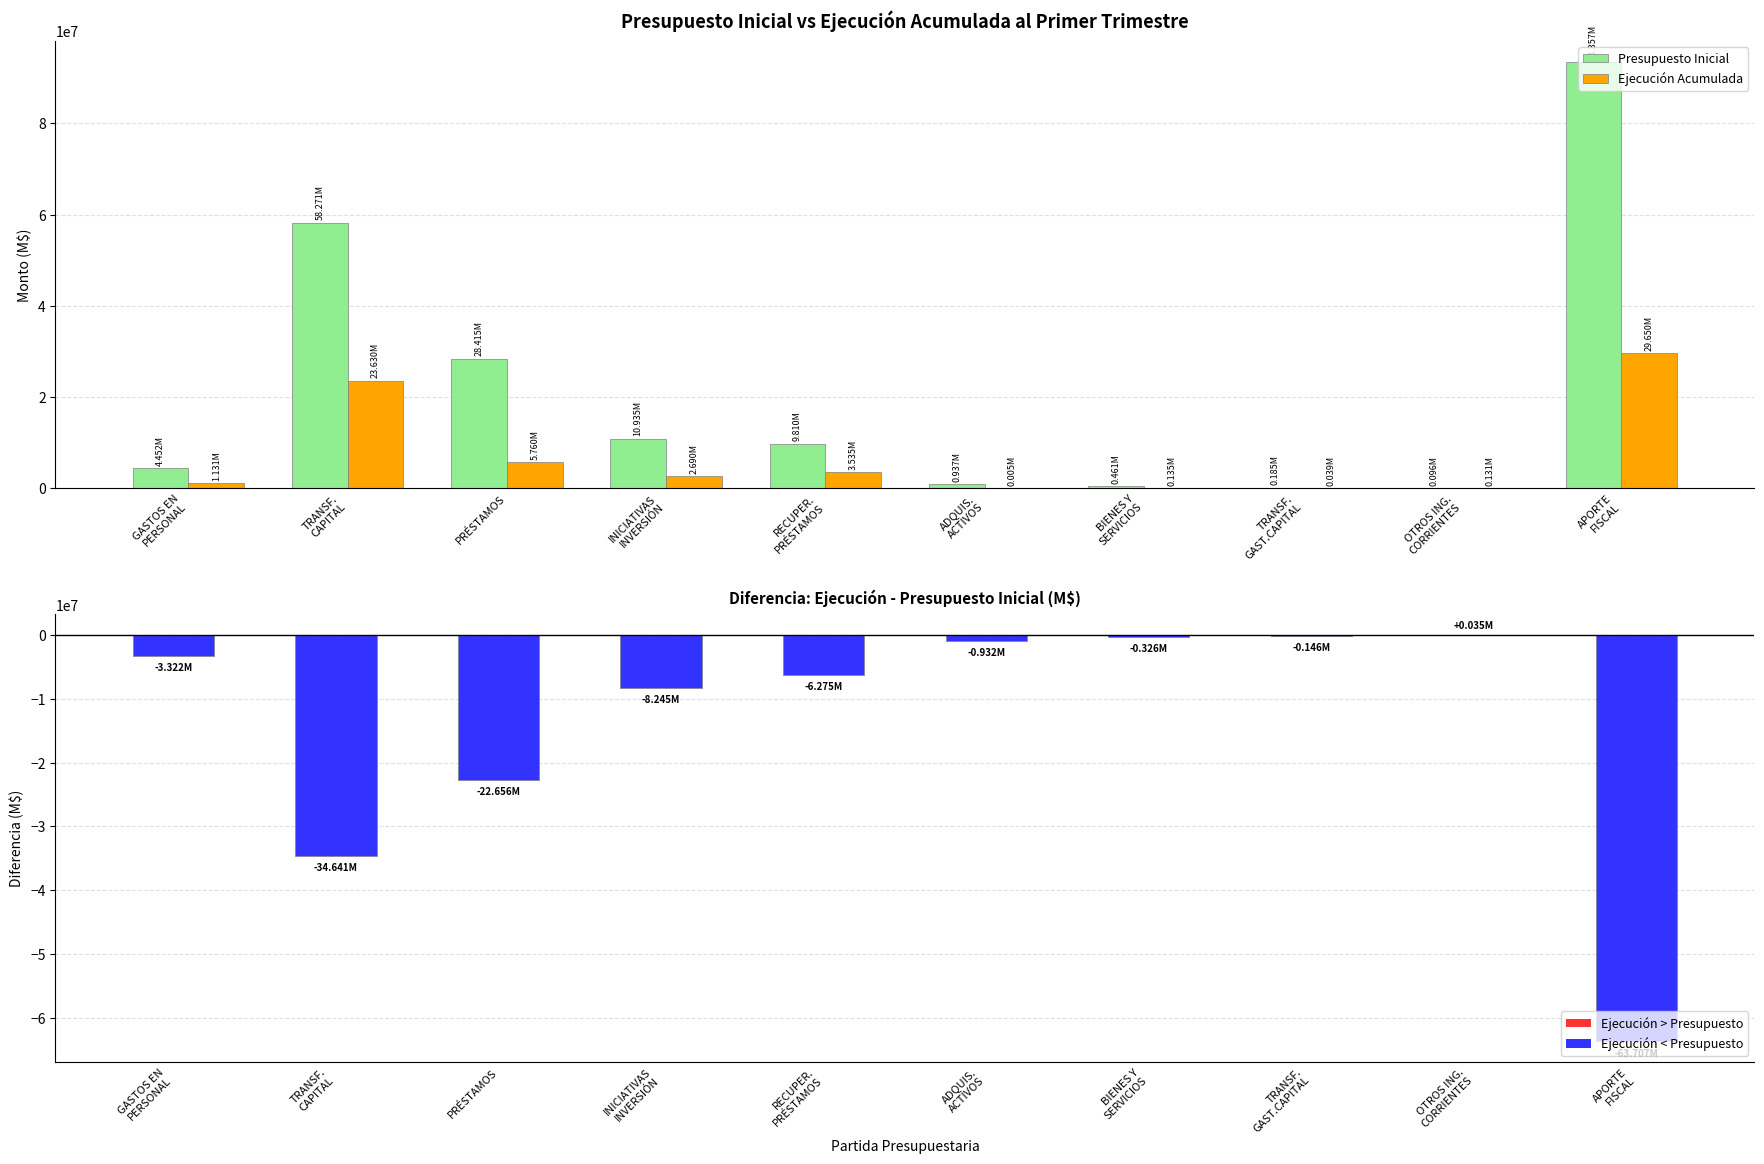

Reading left to right, transcribe all the data shown in this chart.

Presupuesto Inicial: GASTOS EN
PERSONAL=4452110	TRANSF.
CAPITAL=58270832	PRÉSTAMOS=28415245	INICIATIVAS
INVERSIÓN=10934837	RECUPER.
PRÉSTAMOS=9810404	ADQUIS.
ACTIVOS=936647	BIENES Y
SERVICIOS=460888	TRANSF.
GAST.CAPITAL=184614	OTROS ING.
CORRIENTES=95622	APORTE
FISCAL=93357136
Ejecución Acumulada: GASTOS EN
PERSONAL=1130516	TRANSF.
CAPITAL=23630175	PRÉSTAMOS=5759711	INICIATIVAS
INVERSIÓN=2689600	RECUPER.
PRÉSTAMOS=3535458	ADQUIS.
ACTIVOS=5127	BIENES Y
SERVICIOS=134816	TRANSF.
GAST.CAPITAL=38863	OTROS ING.
CORRIENTES=130858	APORTE
FISCAL=29650424
Diferencia (Ejecución - Presupuesto): GASTOS EN
PERSONAL=-3321594	TRANSF.
CAPITAL=-34640657	PRÉSTAMOS=-22655534	INICIATIVAS
INVERSIÓN=-8245237	RECUPER.
PRÉSTAMOS=-6274946	ADQUIS.
ACTIVOS=-931520	BIENES Y
SERVICIOS=-326072	TRANSF.
GAST.CAPITAL=-145751	OTROS ING.
CORRIENTES=35236	APORTE
FISCAL=-63706712